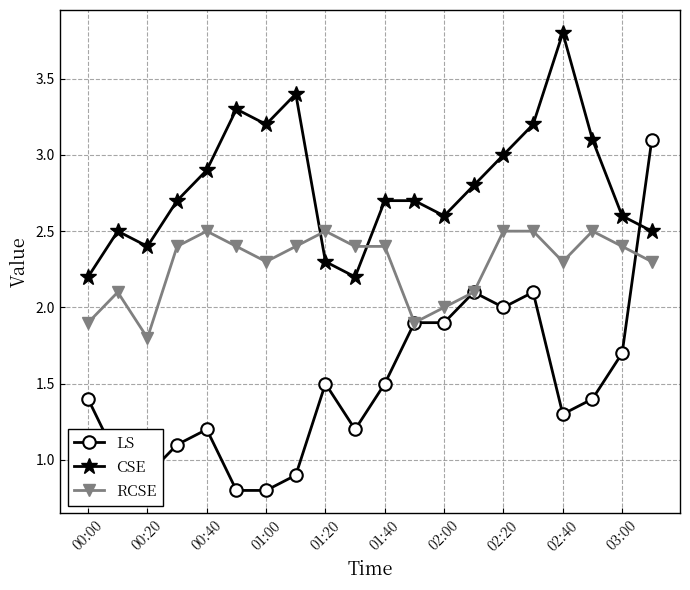

After their last crossing, which series has the higher values: LS or RCSE?

LS